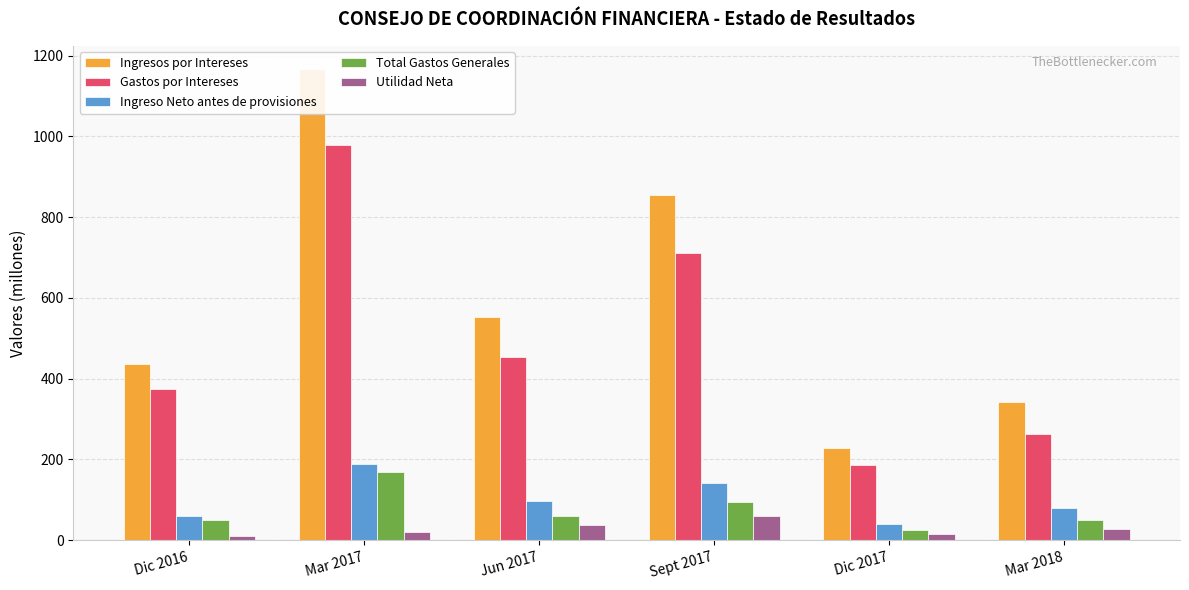

What is the lowest value of the Gastos por Intereses series?

186.9